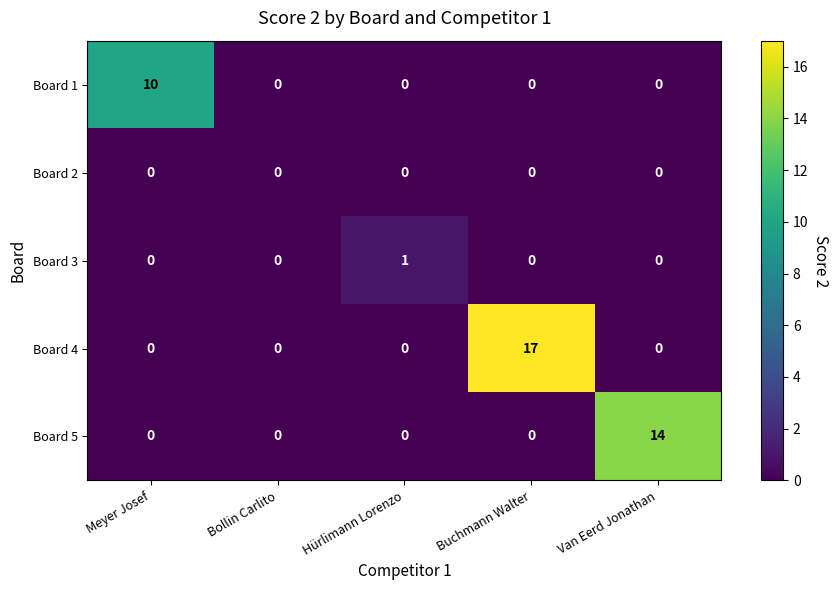

Count the Board 3 values in the range 0 to 1.

5